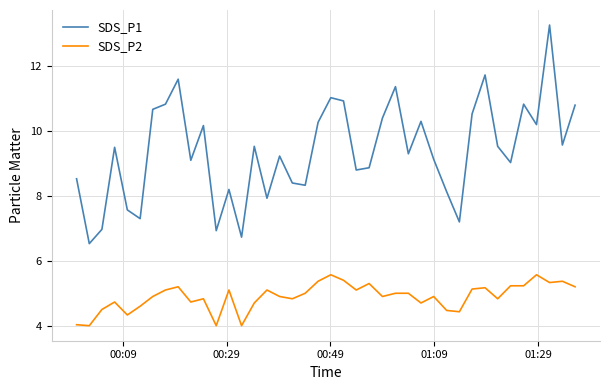

What is the lowest value of the SDS_P2 series?

4.0